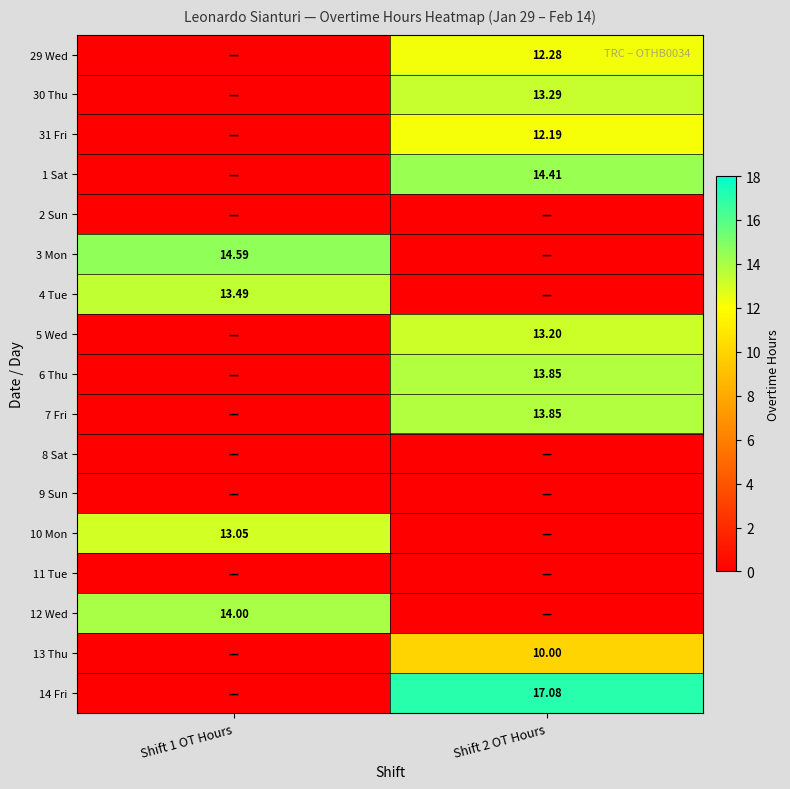

The value of 11 Tue at Shift 1 OT Hours is 0.0. True or false?

True